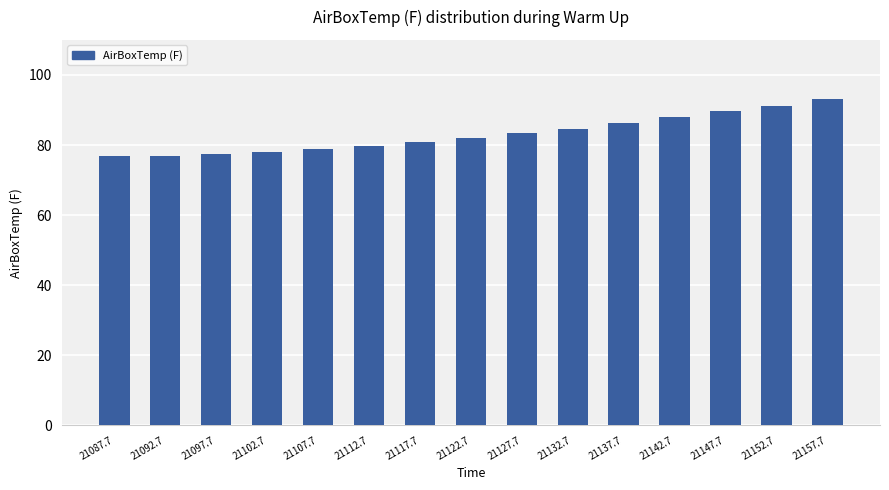

What is the difference between the values at 21127.7 and 21107.7?

4.6